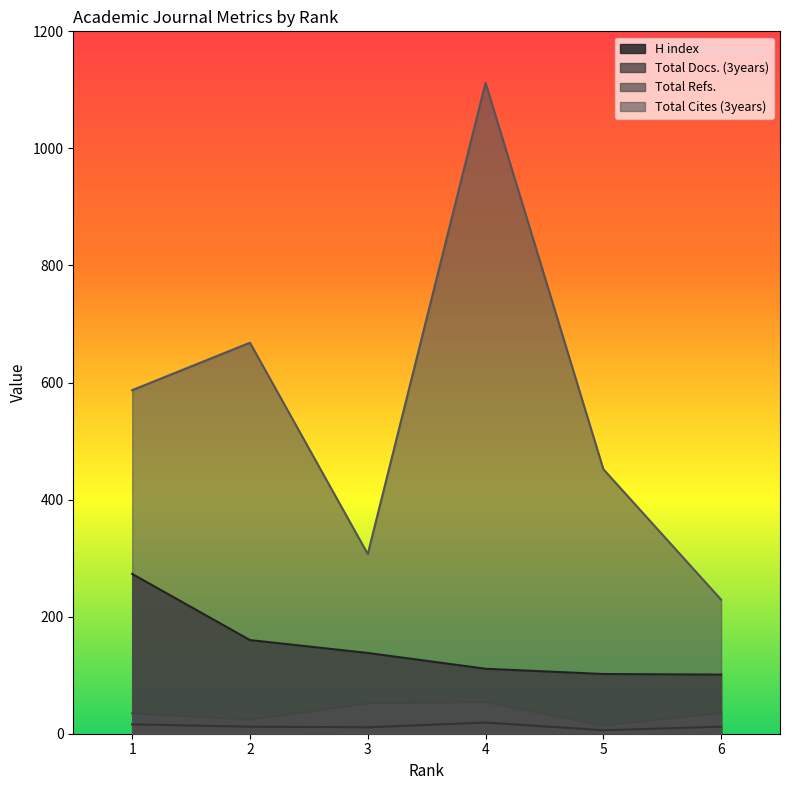

Which series has the largest total across all categories?

Total Cites (3years)